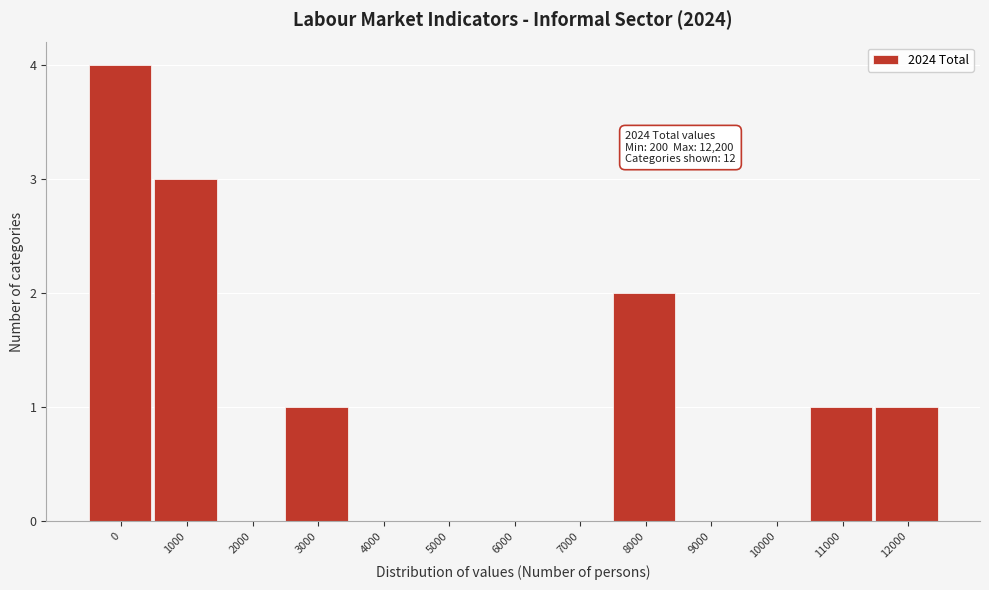

Reading left to right, extract all data points from this chart.

0=4	1000=3	2000=0	3000=1	4000=0	5000=0	6000=0	7000=0	8000=2	9000=0	10000=0	11000=1	12000=1